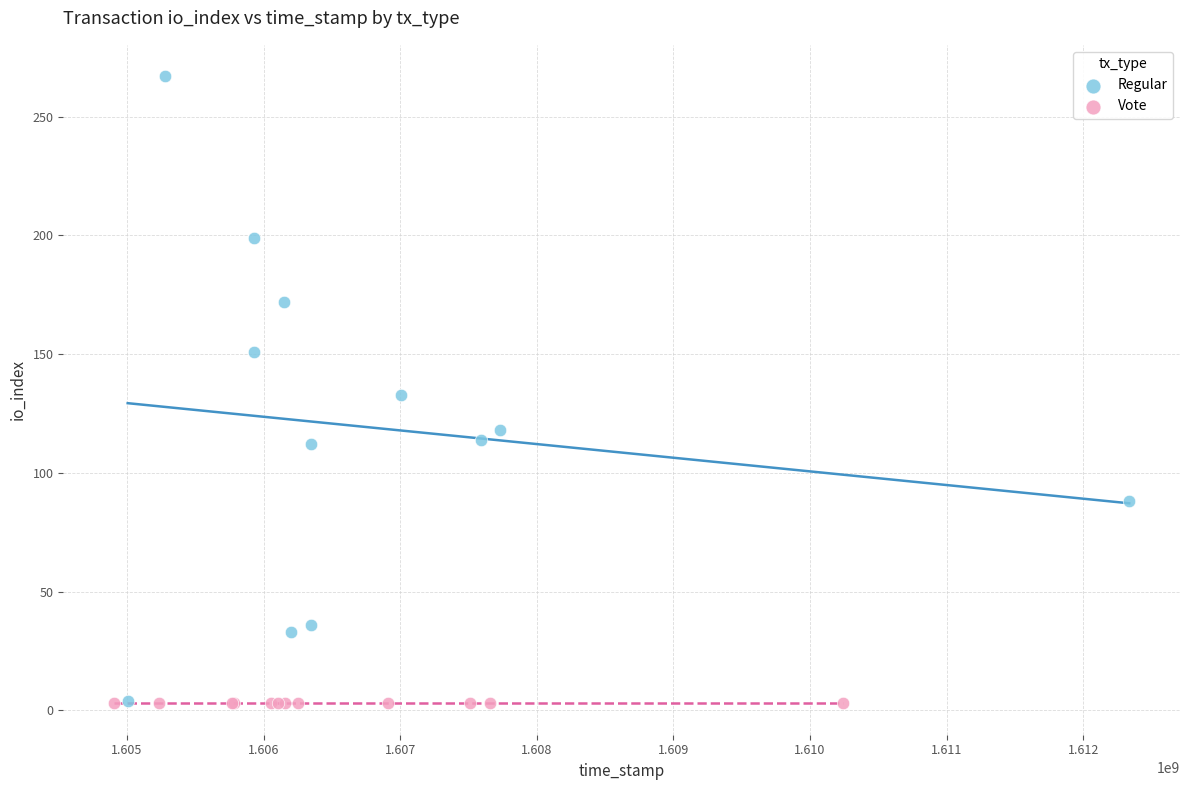

Which series reaches the maximum Y coordinate?

Regular